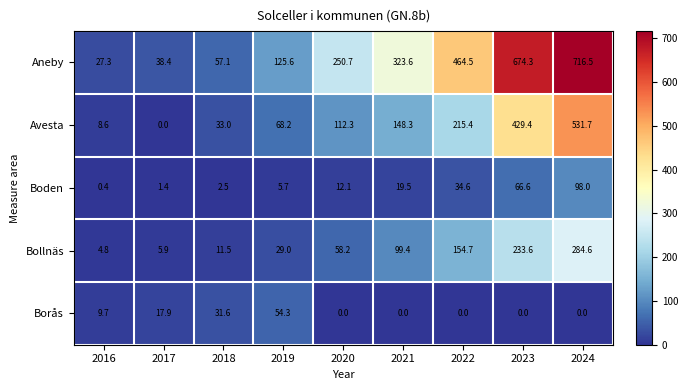

What value does the Aneby series have at 2020?

250.7